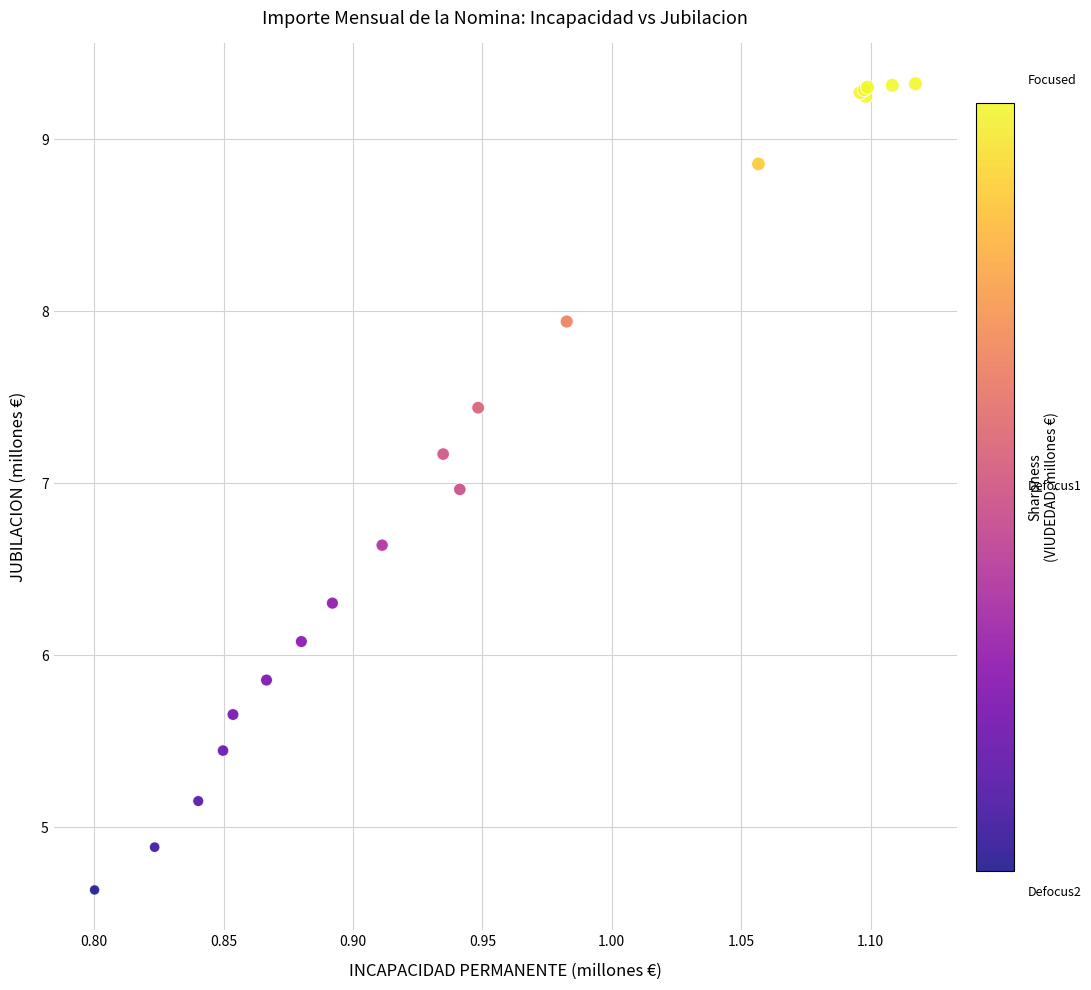

What Y value in the scatter plot is closest to 6?

6.1